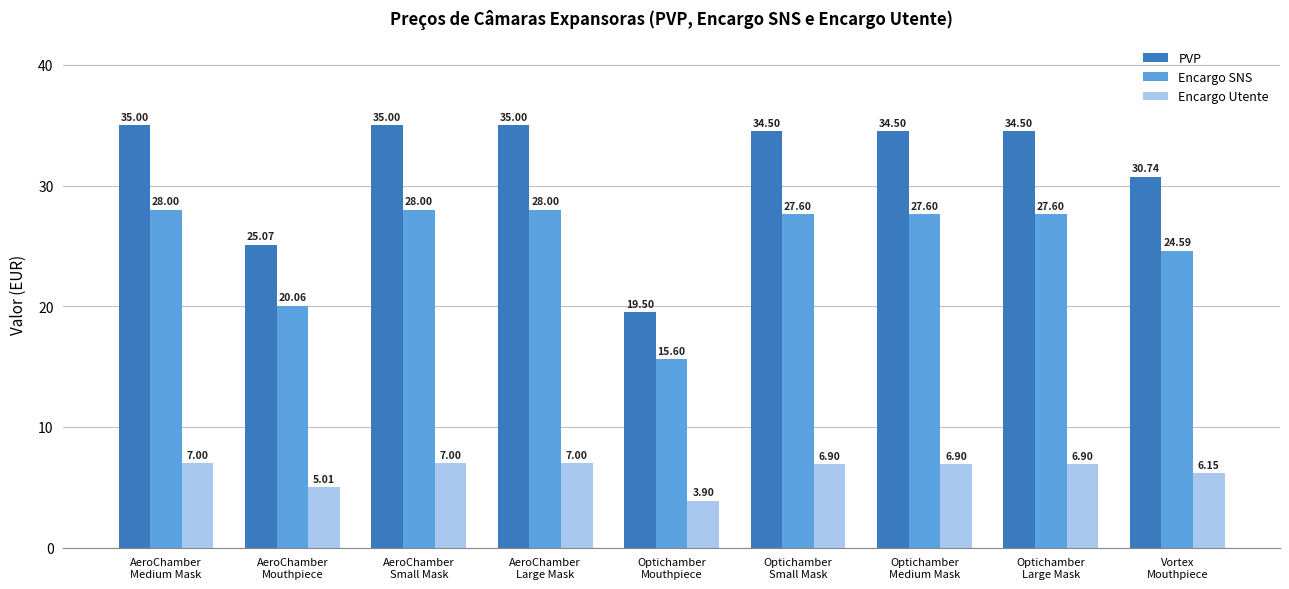

How many data points in PVP are less than 34?

3